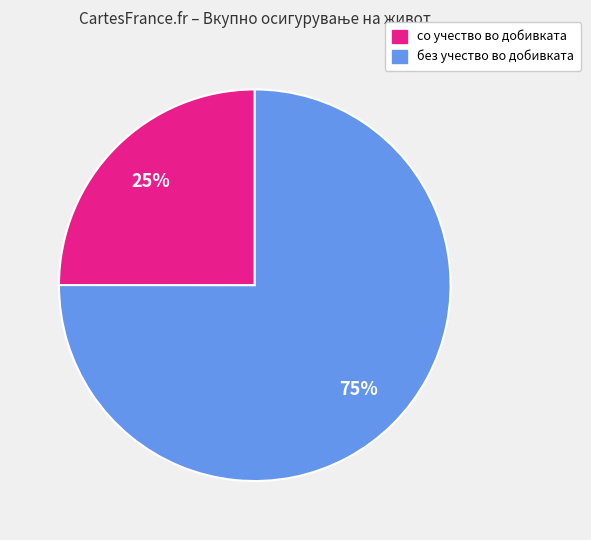

True or false: со учество во добивката accounts for 25% of the total.

True